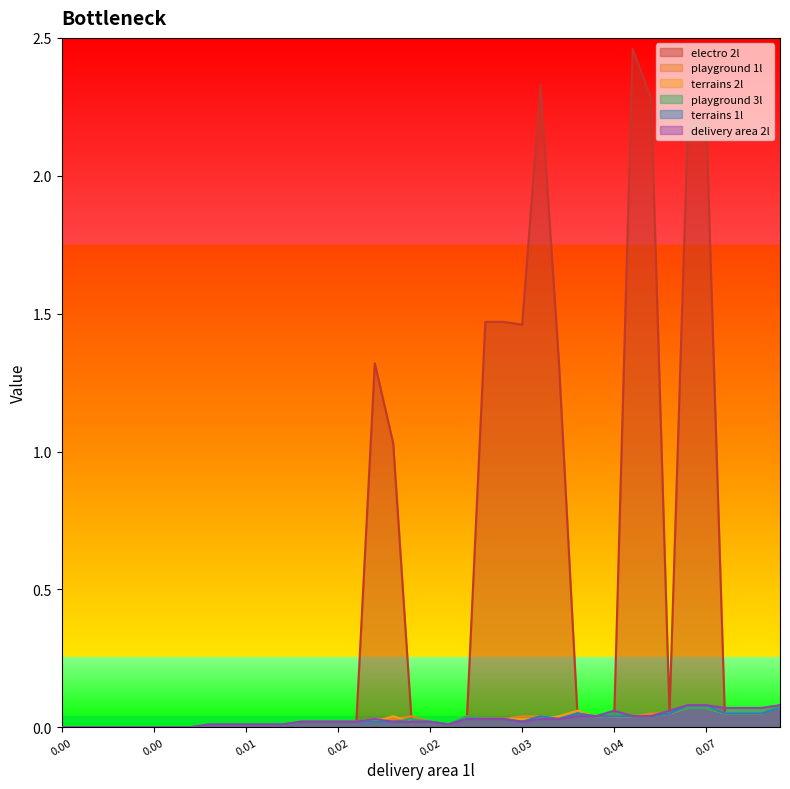

What are all the series names shown in the legend?

electro 2l, playground 1l, terrains 2l, playground 3l, terrains 1l, delivery area 2l